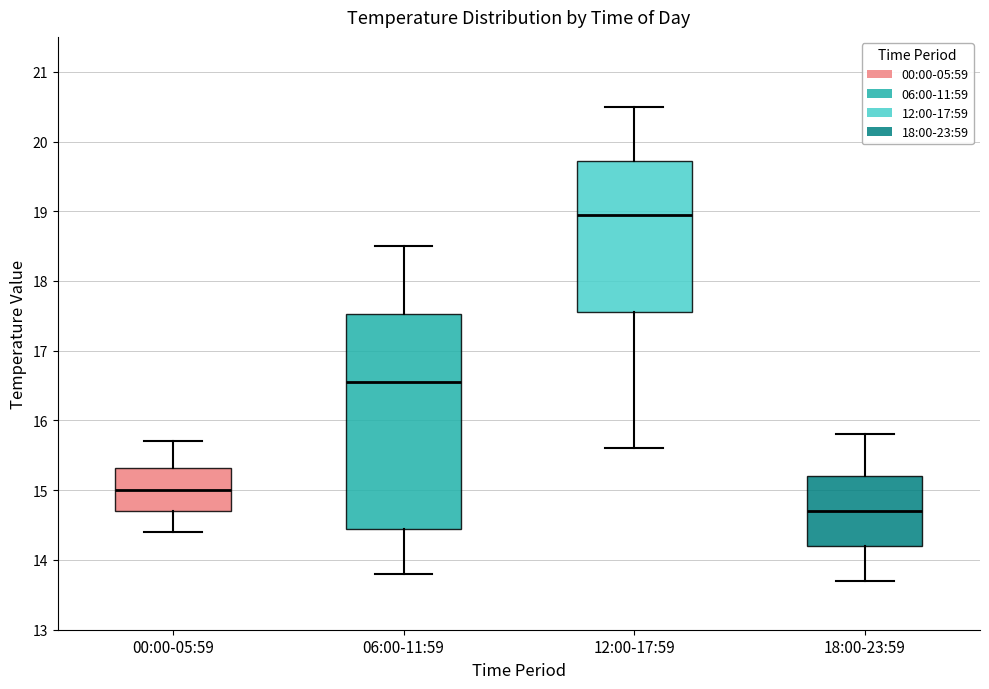

Where does the upper whisker of the box for 18:00-23:59 end on the y-axis? The values are not printed on the chart, so give them approximately, as read against the axis.

15.8